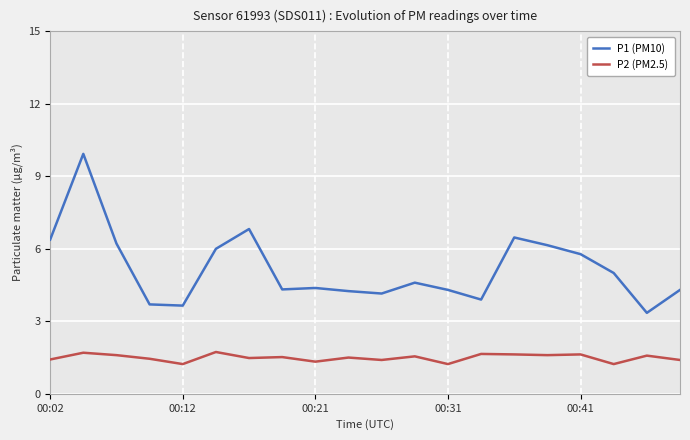

What is the minimum value shown in the chart?

1.2